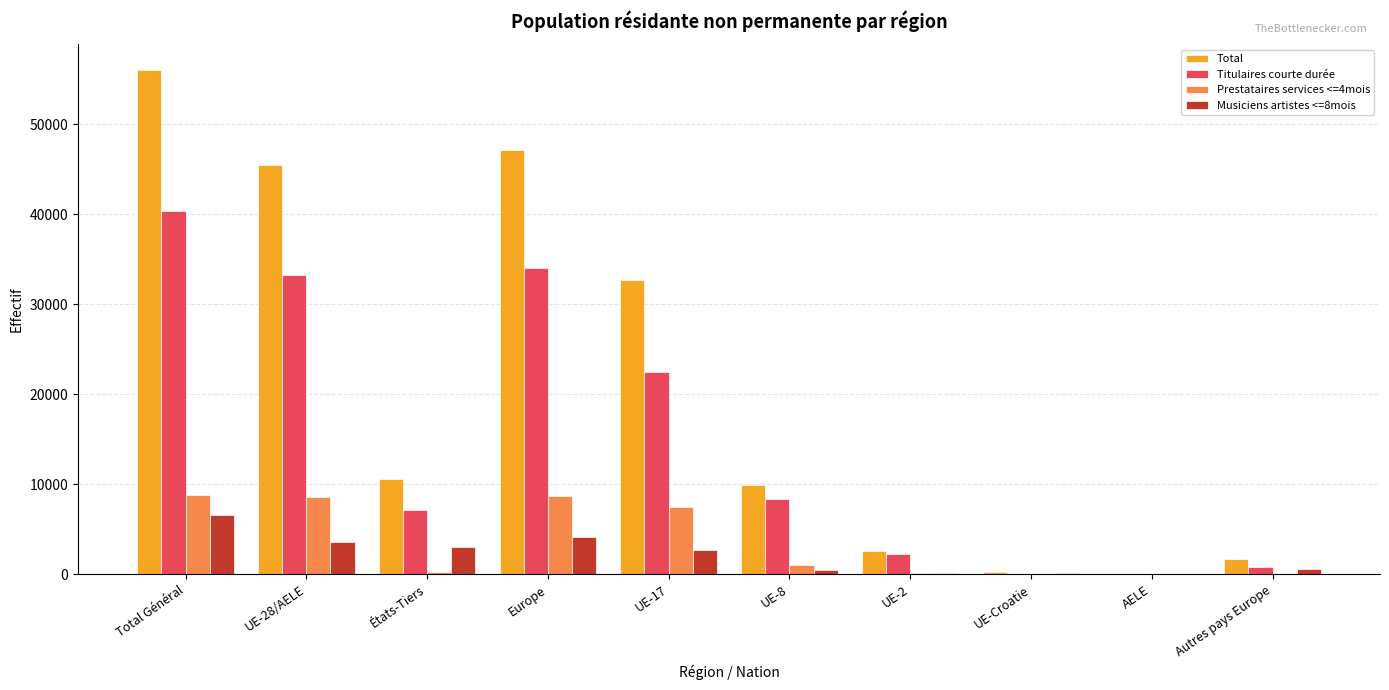

What is the sum of all Titulaires courte durée values?

148740